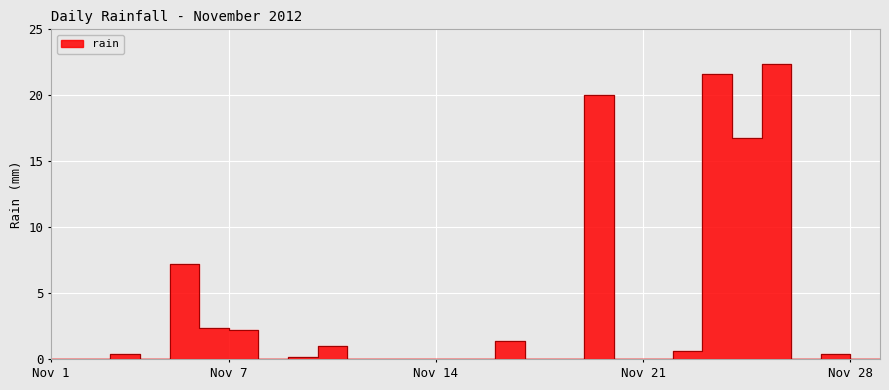

What is the greatest value displayed?

22.4